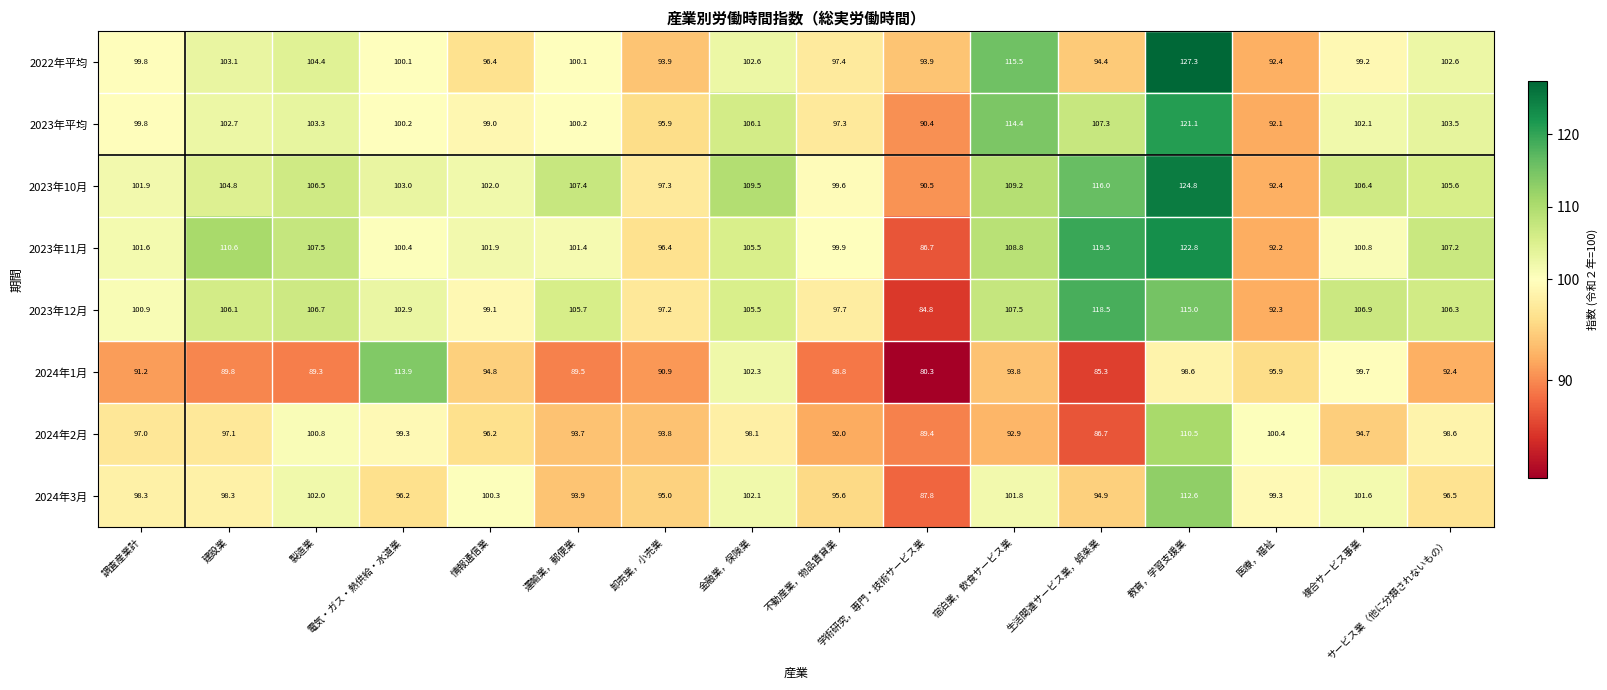

Which series has the largest total across all categories?

2023年10月